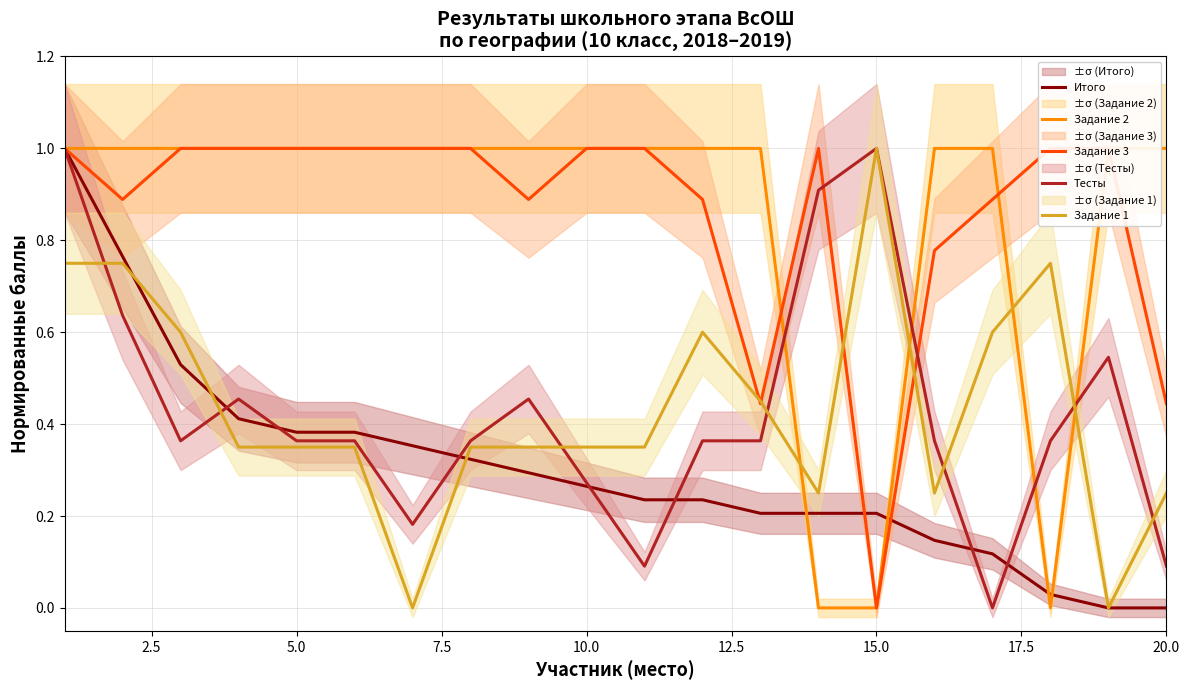

Reading left to right, transcribe all the data shown in this chart.

Итого: 1.0	0.8	0.5	0.4	0.4	0.4	0.4	0.3	0.3	0.3	0.2	0.2	0.2	0.2	0.2	0.1	0.1	0.0	0.0	0.0
Задание 2: 1.0	1.0	1.0	1.0	1.0	1.0	1.0	1.0	1.0	1.0	1.0	1.0	1.0	0.0	0.0	1.0	1.0	0.0	1.0	1.0
Задание 3: 1.0	0.9	1.0	1.0	1.0	1.0	1.0	1.0	0.9	1.0	1.0	0.9	0.4	1.0	0.0	0.8	0.9	1.0	1.0	0.4
Тесты: 1.0	0.6	0.4	0.5	0.4	0.4	0.2	0.4	0.5	0.3	0.1	0.4	0.4	0.9	1.0	0.4	0.0	0.4	0.5	0.1
Задание 1: 0.8	0.8	0.6	0.3	0.3	0.3	0.0	0.3	0.3	0.3	0.3	0.6	0.5	0.2	1.0	0.2	0.6	0.8	0.0	0.2